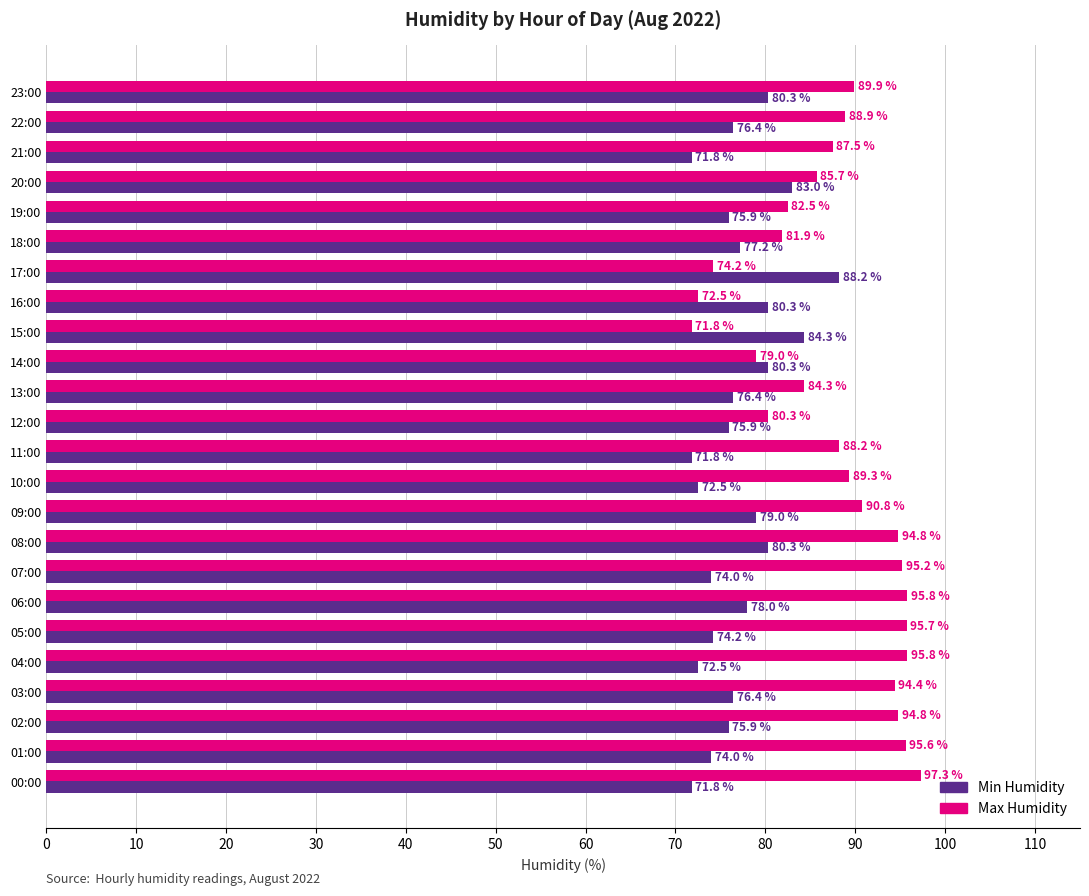

What is the lowest value of the Min Humidity series?

71.8